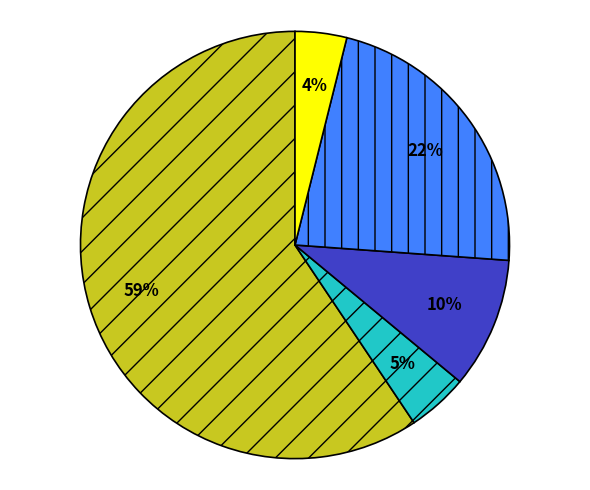

To the nearest percent, what is the difference between the largest and smallest slice percentages?

55%